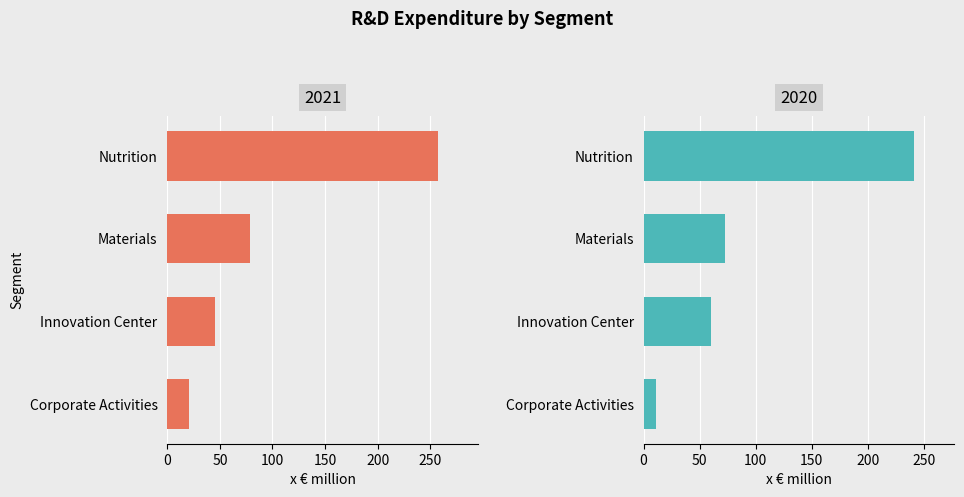

Which series has the largest range (max minus min)?

2021